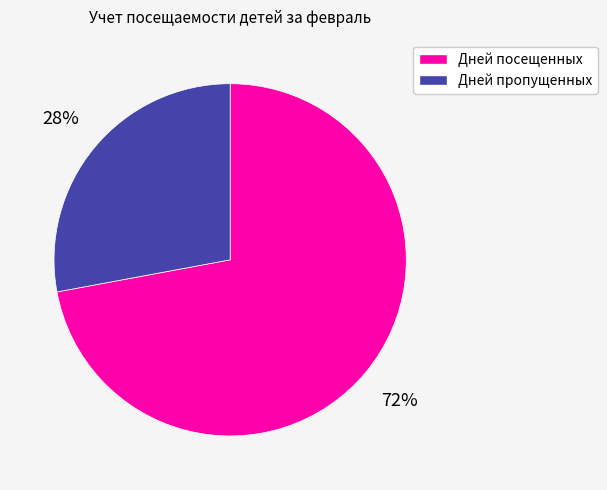

Is Дней посещенных the majority of the pie?

Yes